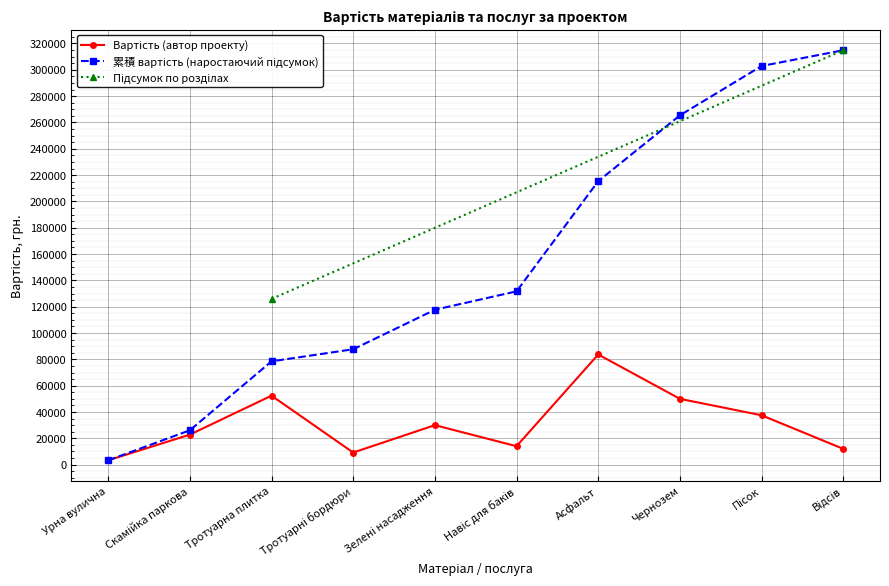

What is the change in value from Тротуарна плитка to Пісок?

-14900